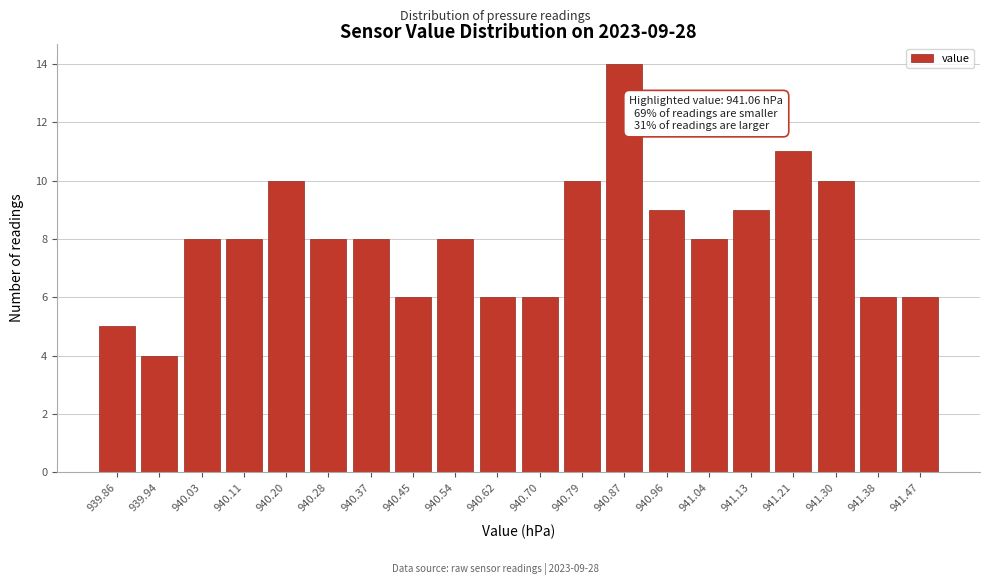

Reading right to left, extract all data points from this chart.

941.47=6	941.38=6	941.30=10	941.21=11	941.13=9	941.04=8	940.96=9	940.87=14	940.79=10	940.70=6	940.62=6	940.54=8	940.45=6	940.37=8	940.28=8	940.20=10	940.11=8	940.03=8	939.94=4	939.86=5